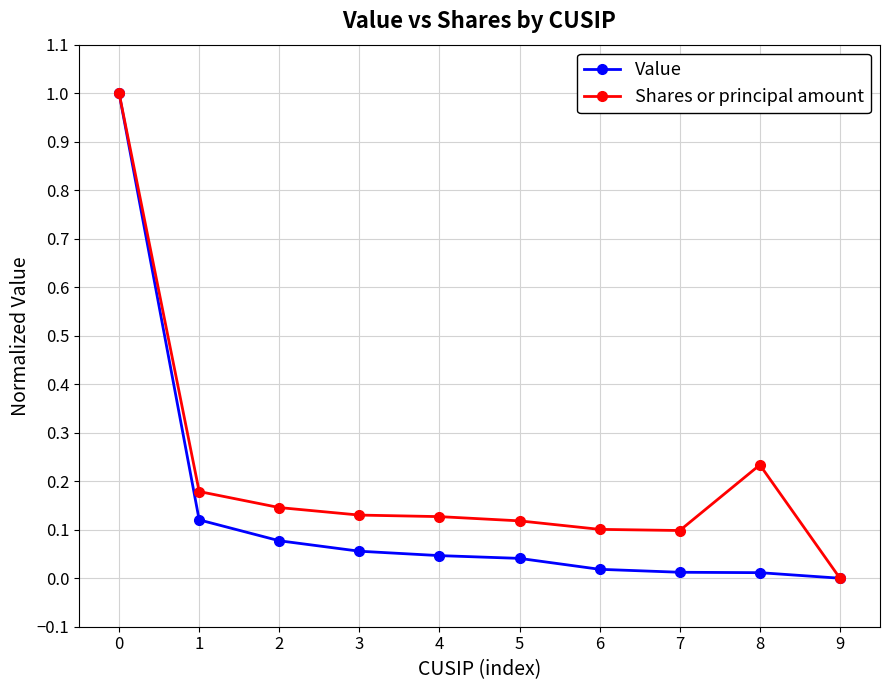

What is the maximum value shown in the chart?

1.0